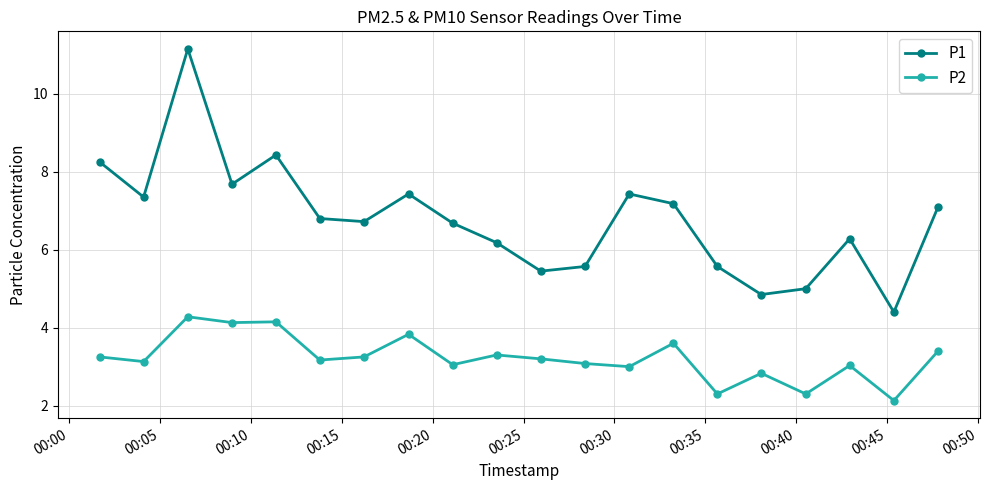

How many lines are shown in the chart?

2